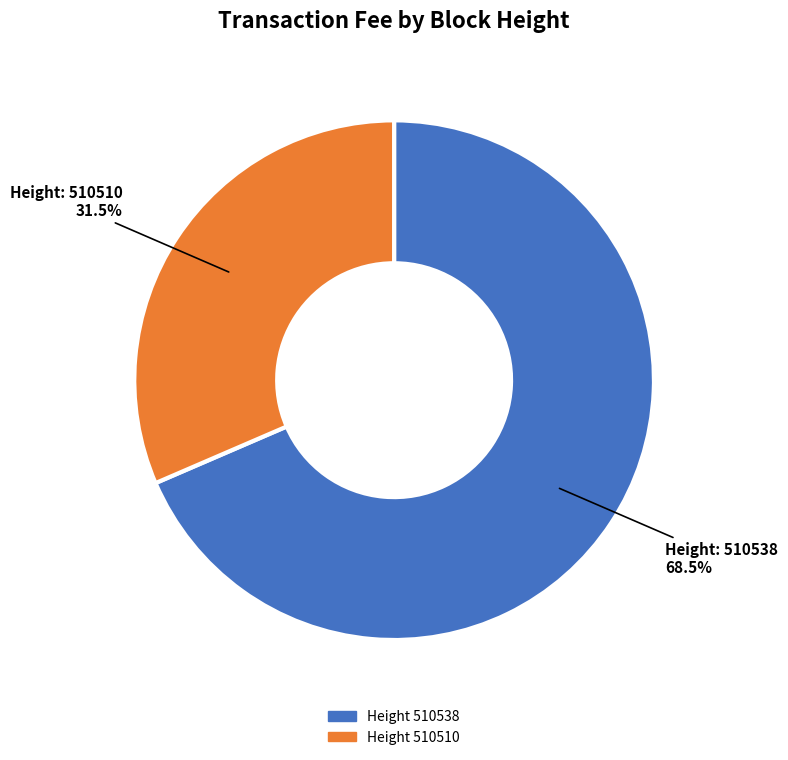

Does any single category account for the majority?

Yes